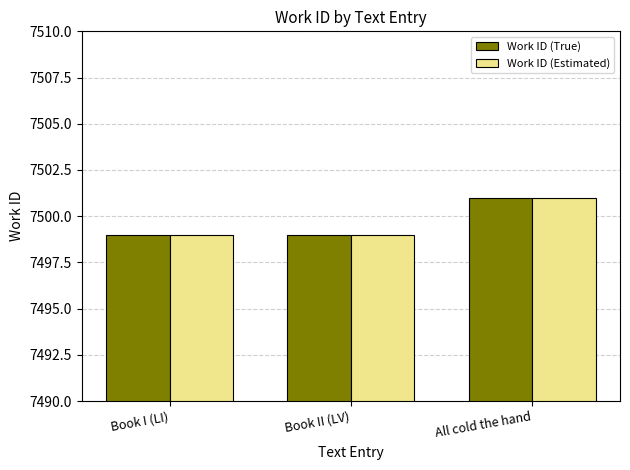

What is the value of the Work ID (Estimated) bar at the 1st from the left?

7499